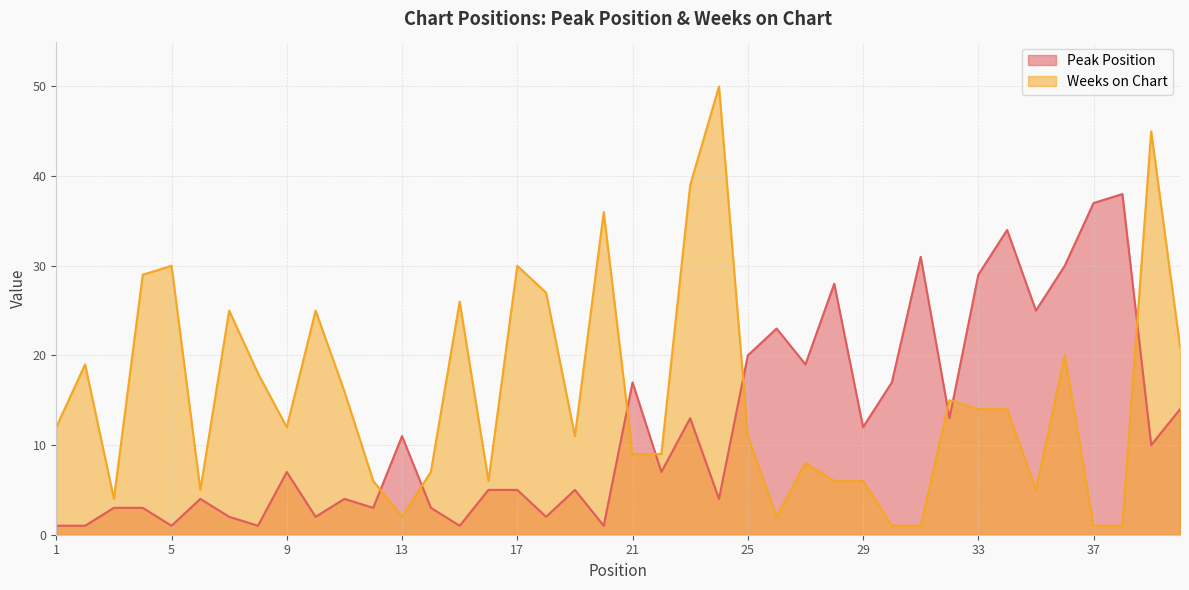

True or false: Weeks on Chart and Peak Position cross at least once.

True